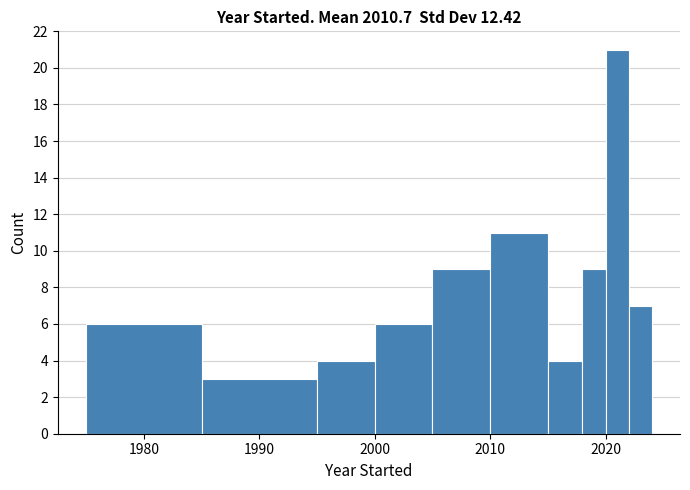

Around what value on the x-axis is the tallest bar? Give the approximate position of its centre, as read against the axis.

2021